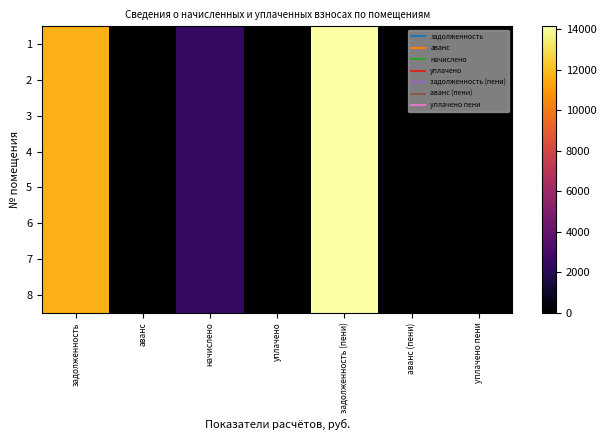

Which series has the largest total across all categories?

1